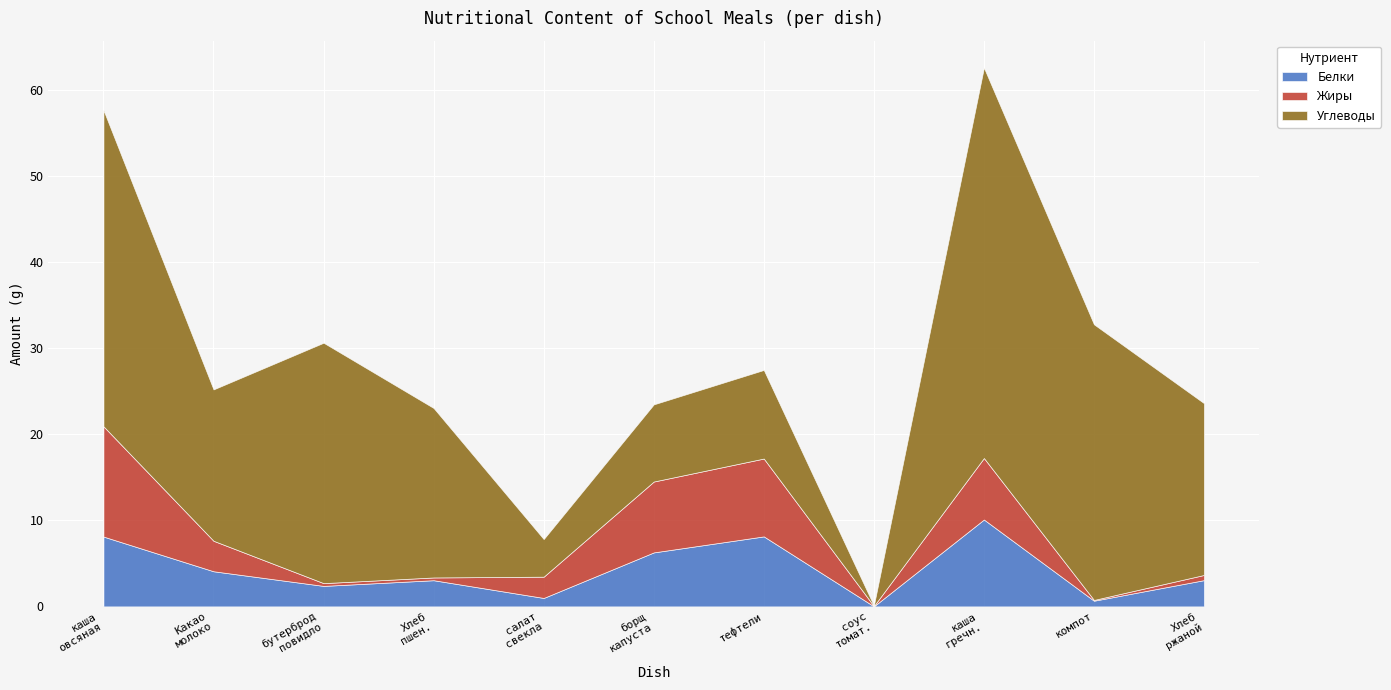

True or false: Белки has a value of 4.0 at бутерброд с повидлом.

False